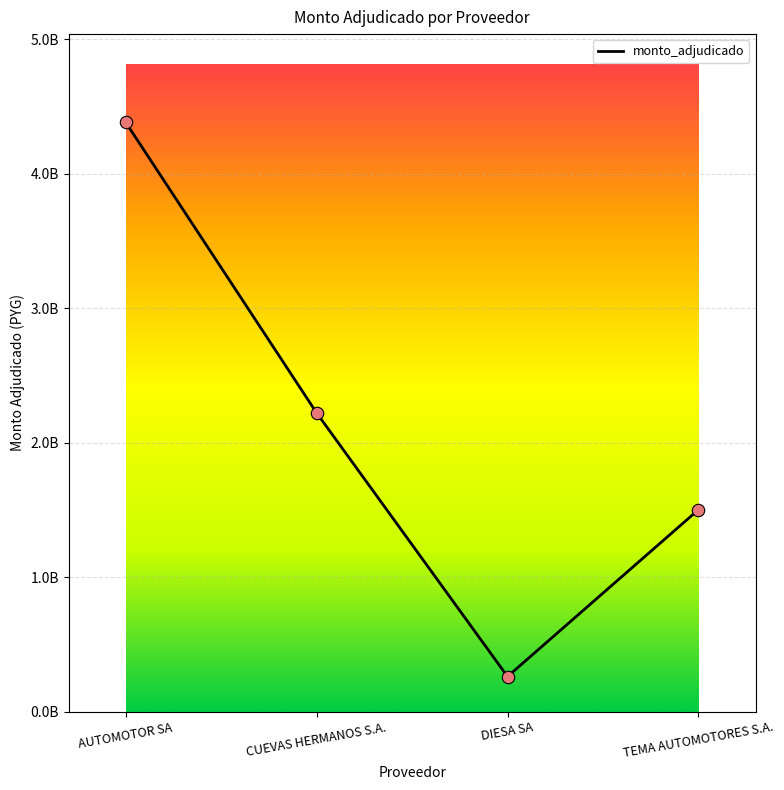

Between CUEVAS HERMANOS S.A. and AUTOMOTOR SA, which is larger?

AUTOMOTOR SA